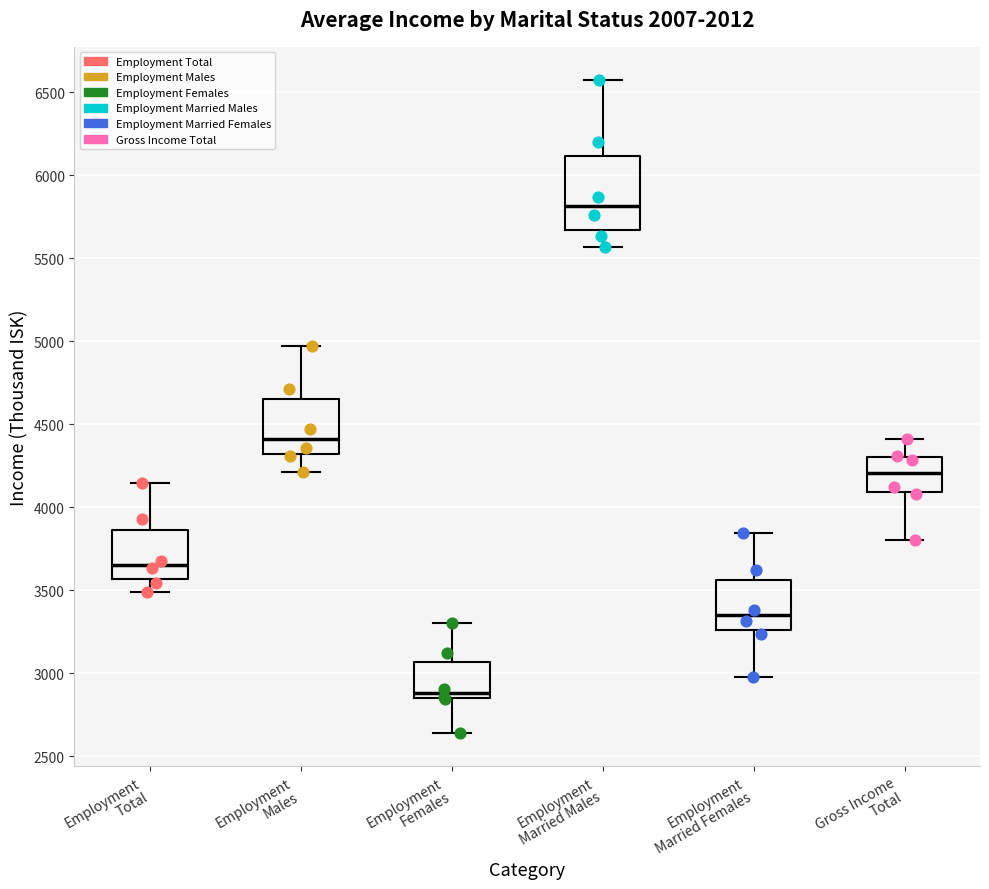

Which box's median line is the highest?

Employment Married Males